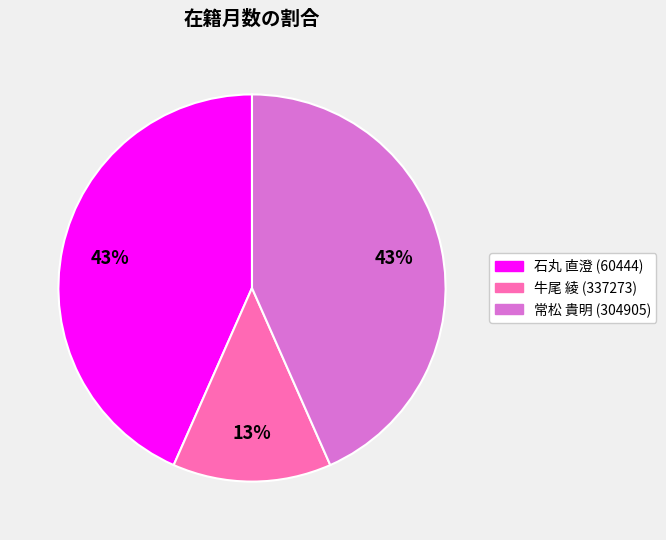

True or false: 常松 貴明 (304905) accounts for 57% of the total.

False